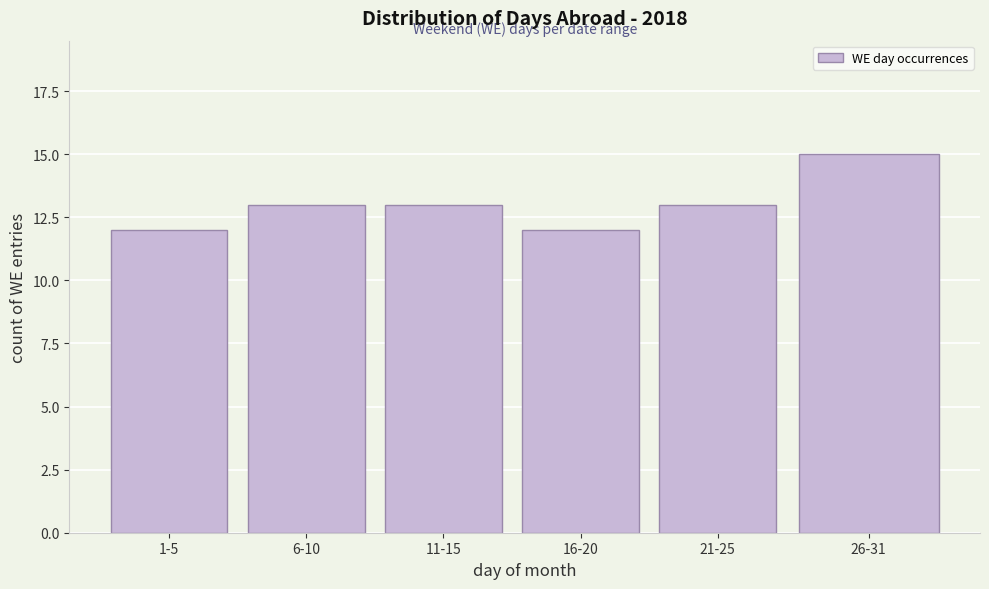

Reading left to right, extract all data points from this chart.

12	13	13	12	13	15